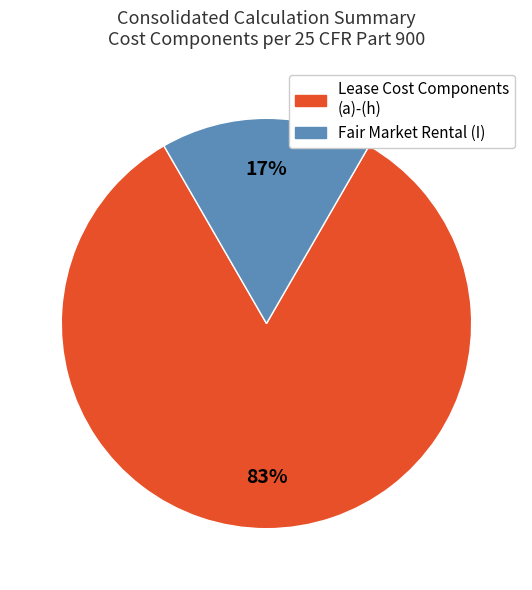

To the nearest percent, what is the average slice percentage?

50%